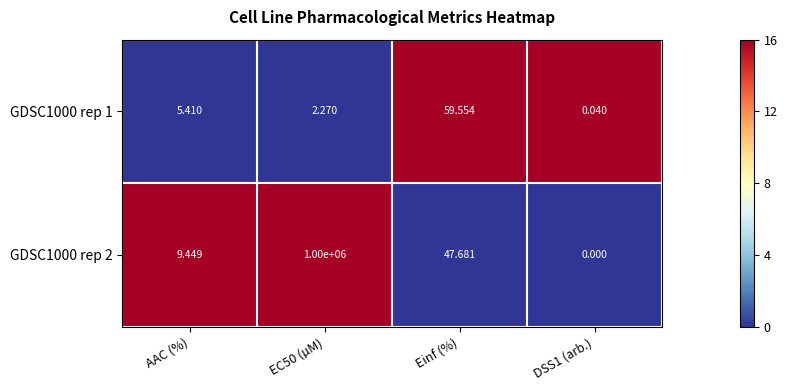

At which label is GDSC1000 rep 1 closest to 29?

AAC (%)